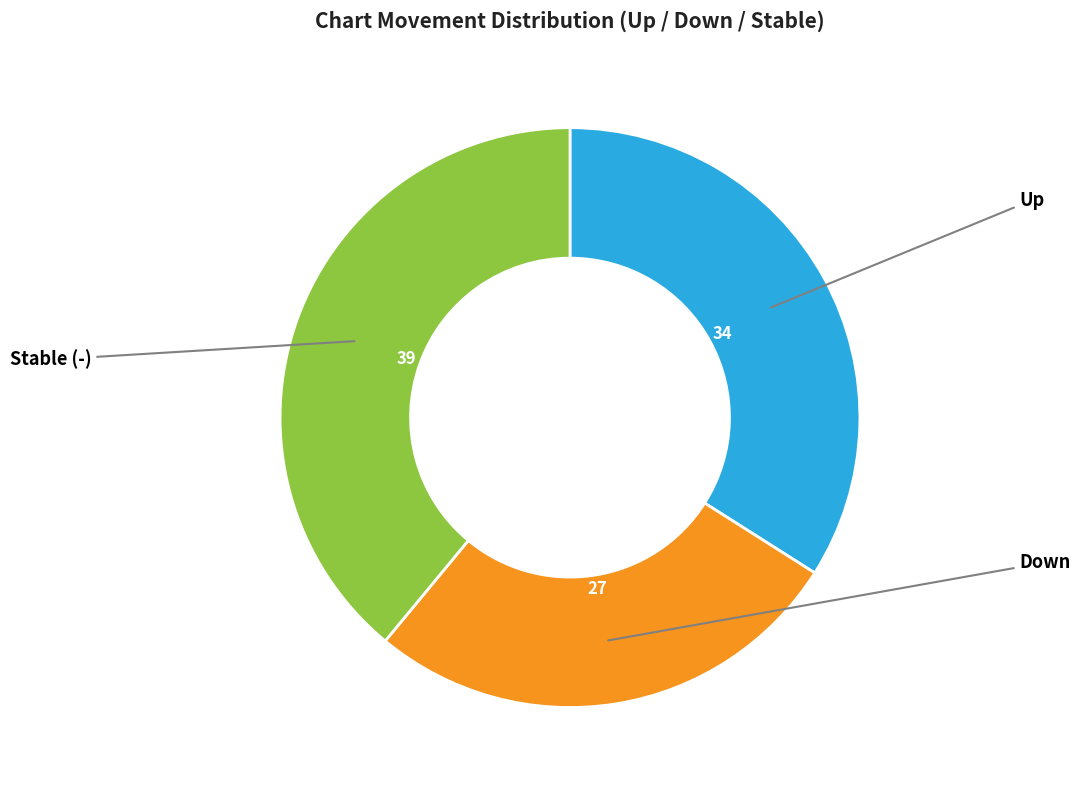

Does any single category account for the majority?

No